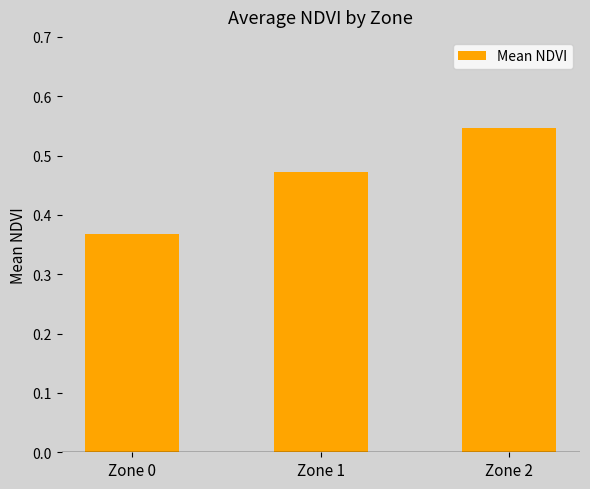

True or false: the data shows 0.8 at Zone 1.

False